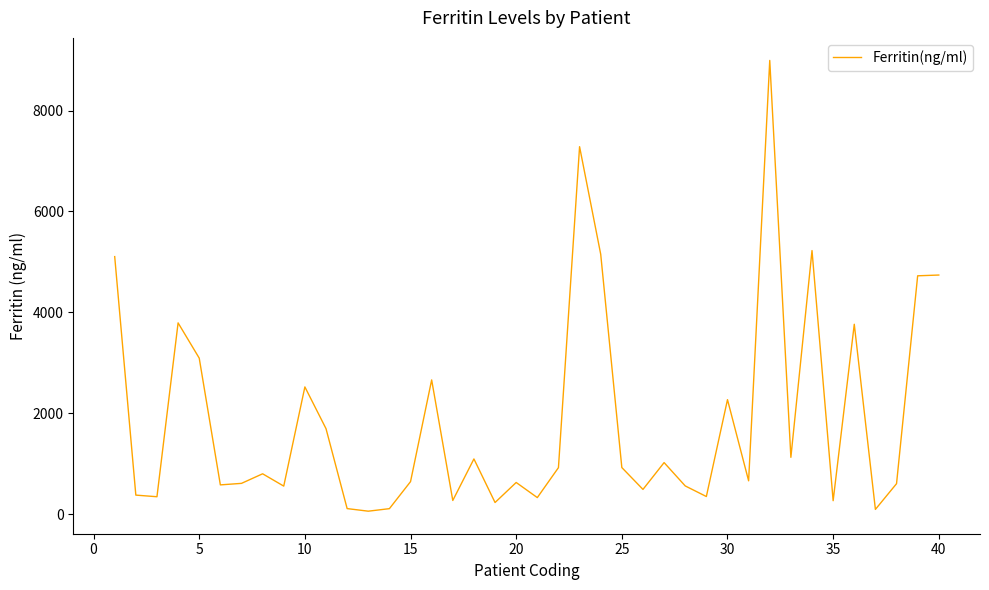

What is the greatest value displayed?

8993.0